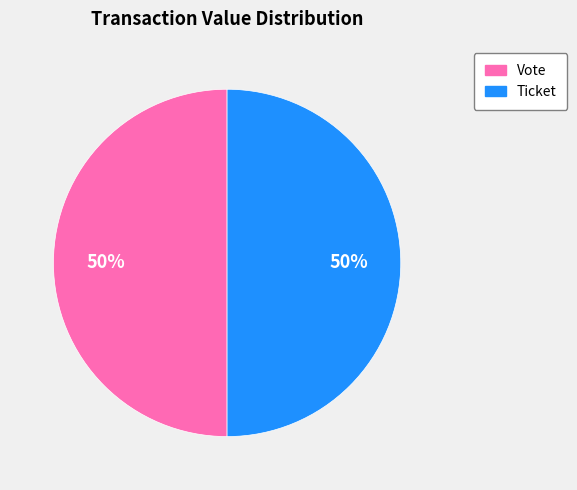

Is it true that Vote is 50% of the pie?

True